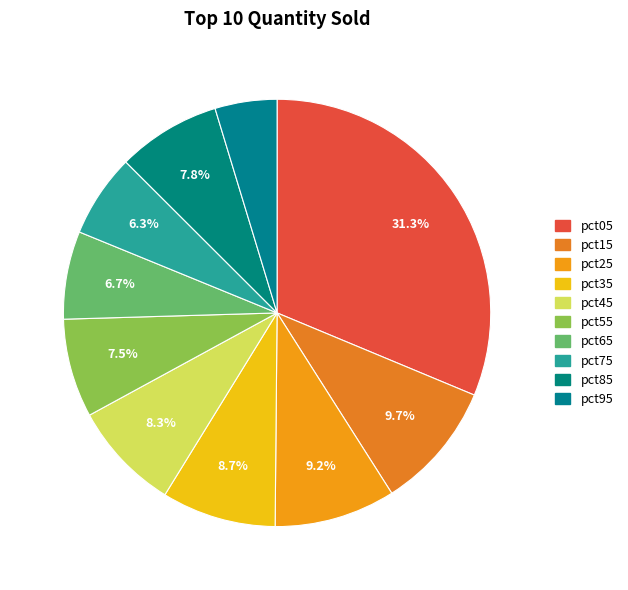

How many segments does this pie chart have?

10